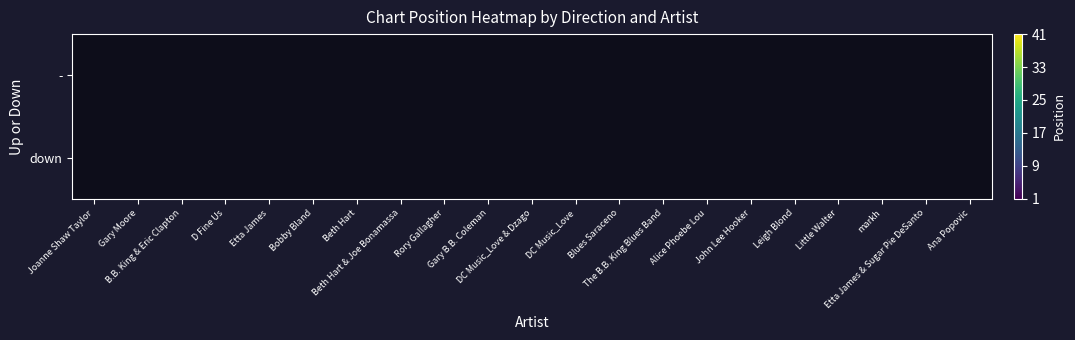

How many data points does each series have?

21